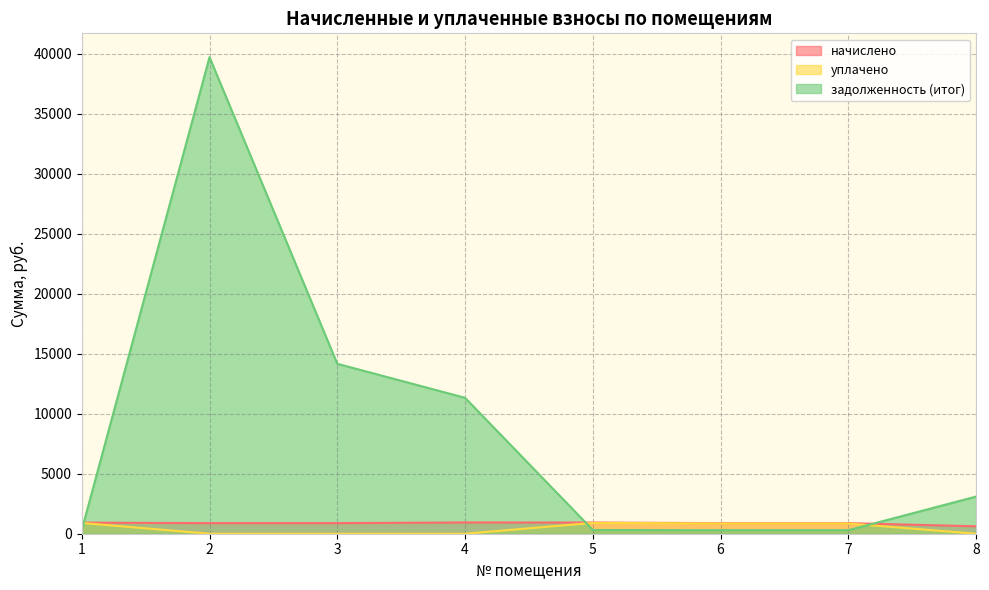

How many positive values does the уплачено series have?

4